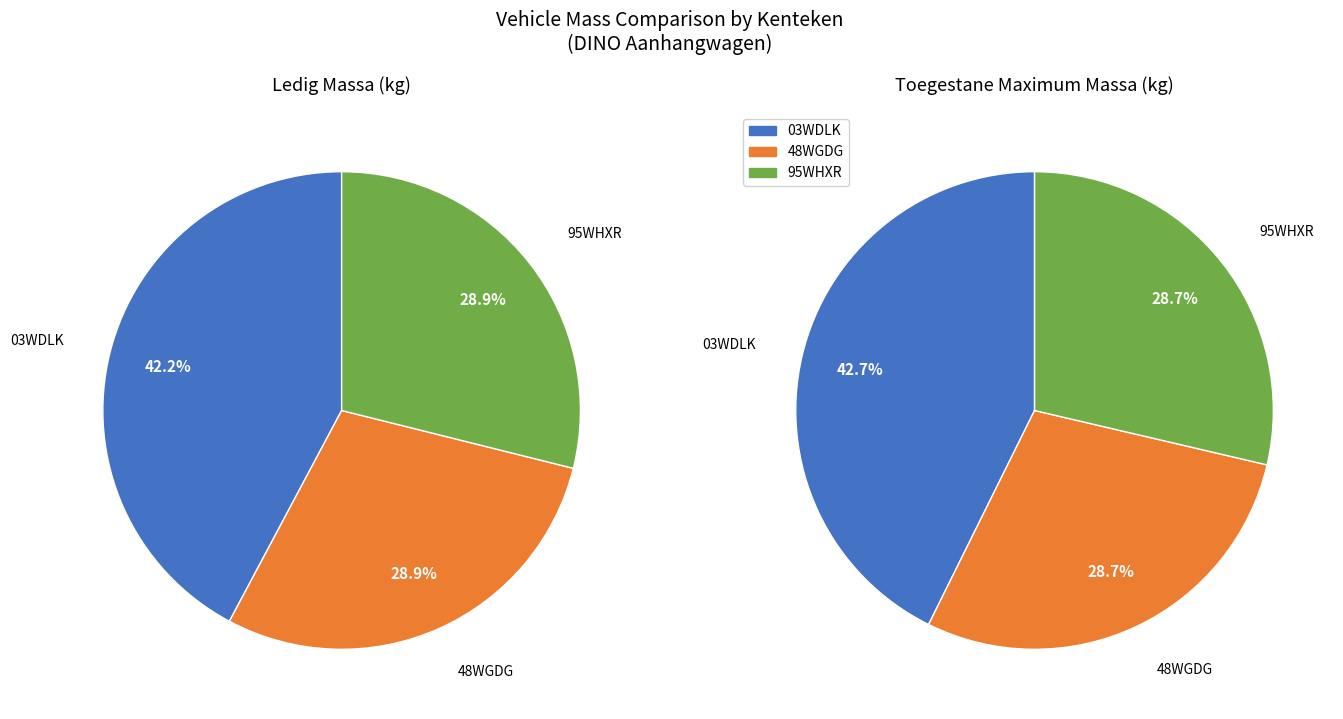

The 95WHXR slice represents 22% of the pie. True or false?

False